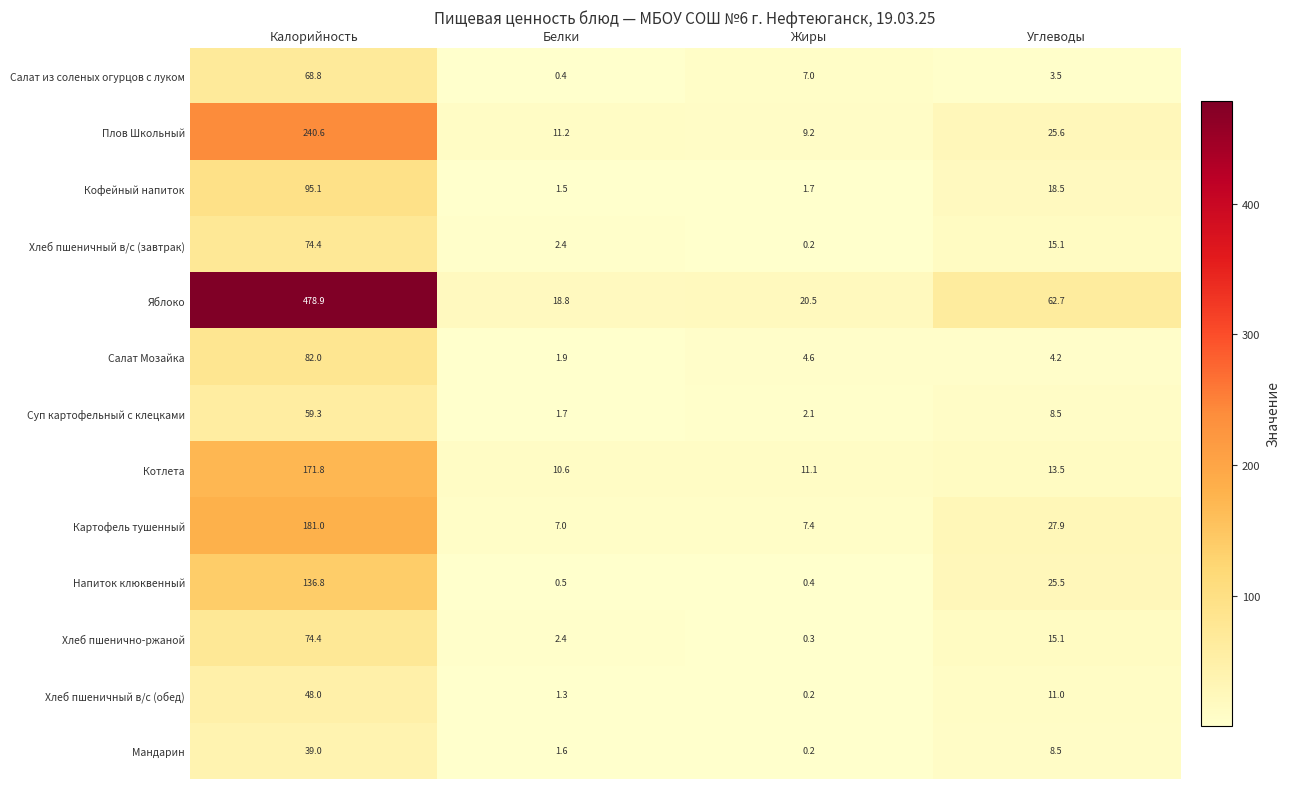

What is the spread (max minus min) of values at Калорийность?

439.9